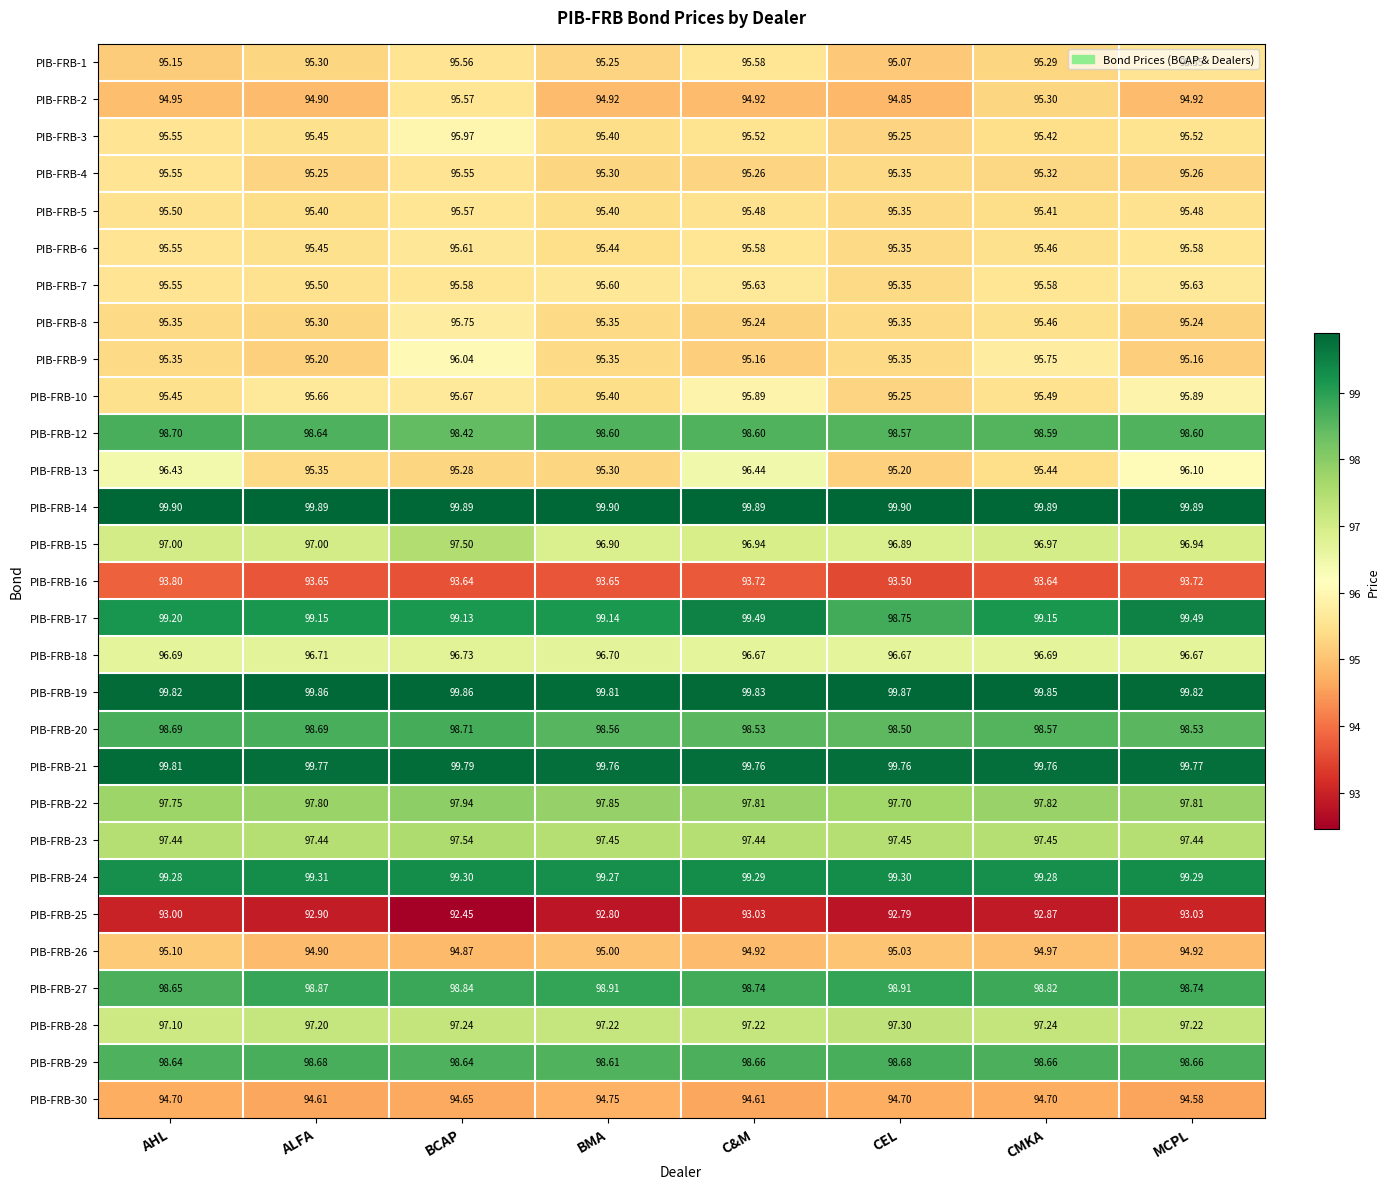

What is the maximum value shown in the chart?

99.9